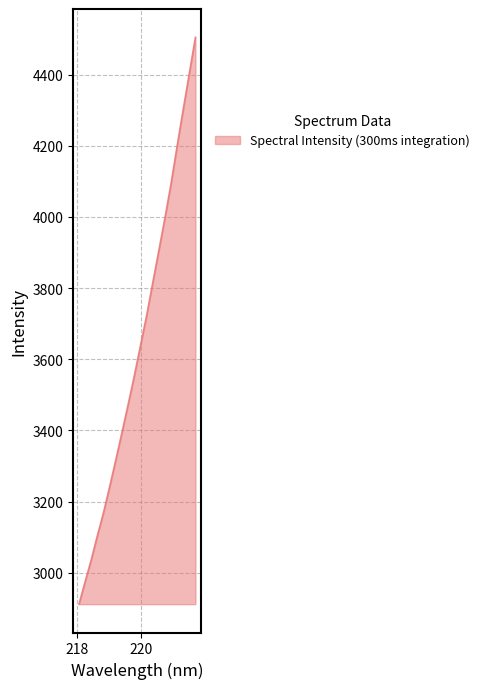

What is the minimum value shown in the chart?

2911.6